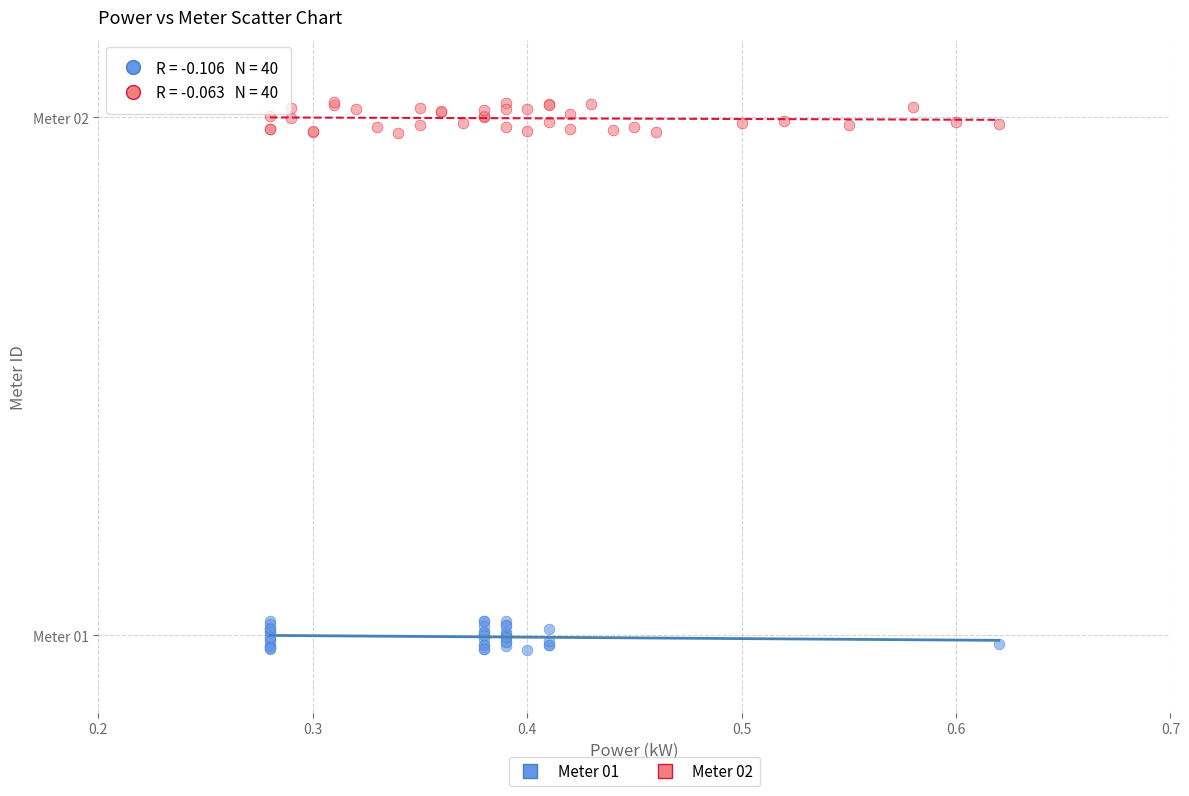

What are all the series names shown in the legend?

Meter 01, Meter 02